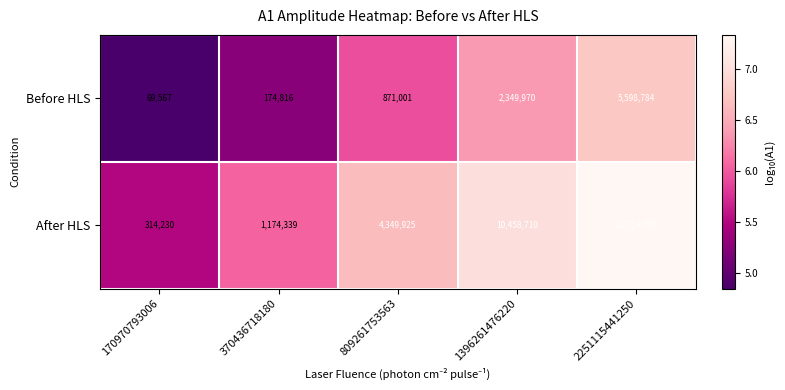

Between 170970793006 and 370436718180, which series saw the biggest shift?

After HLS